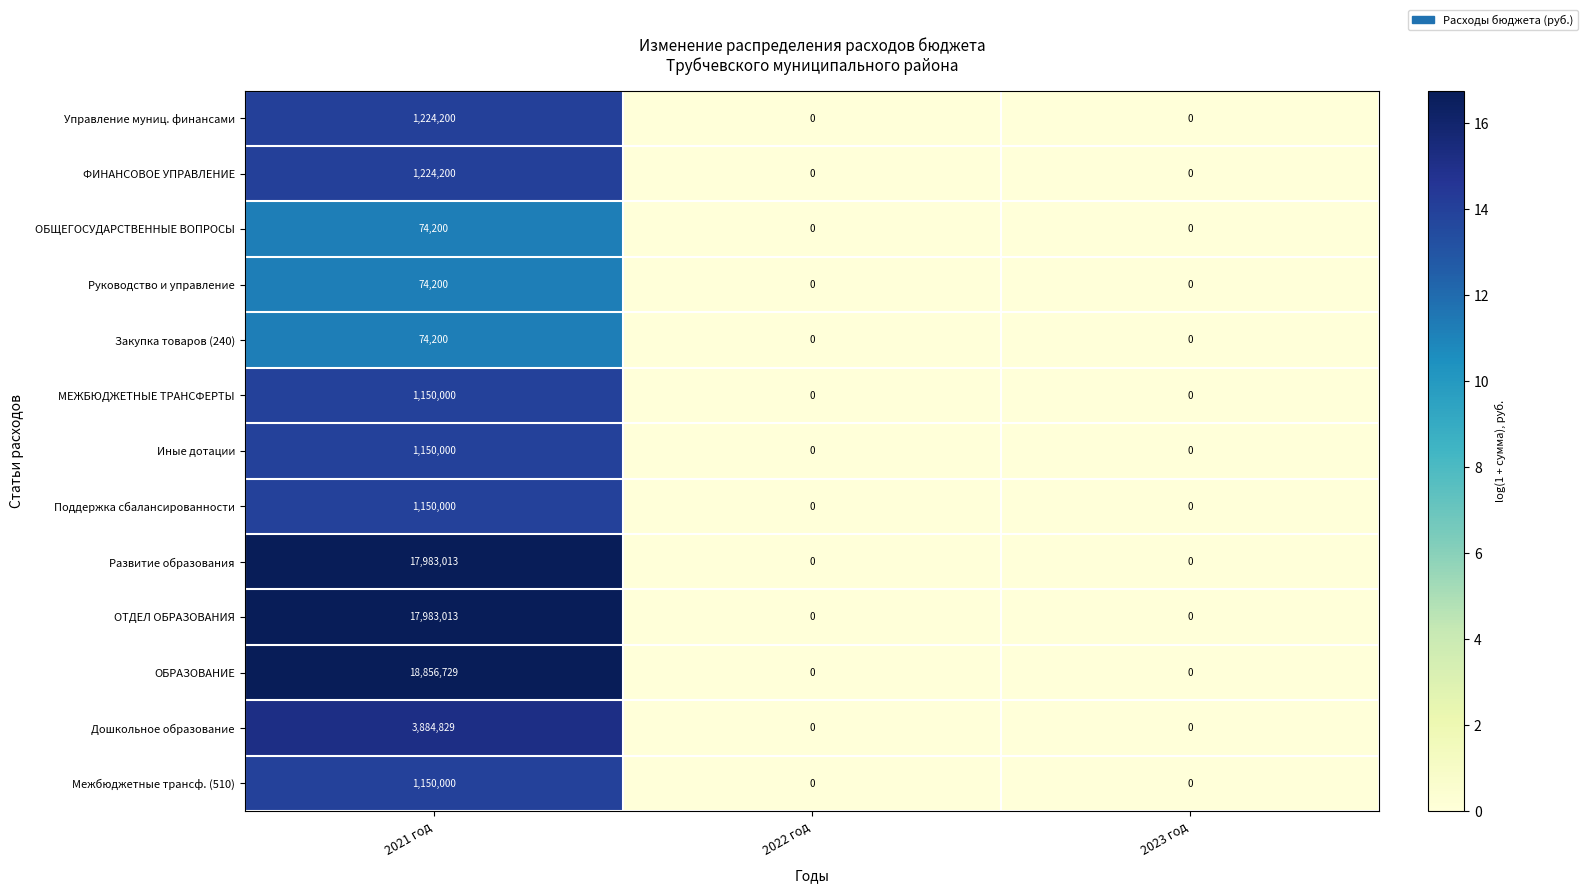

How many series are shown in this chart?

13